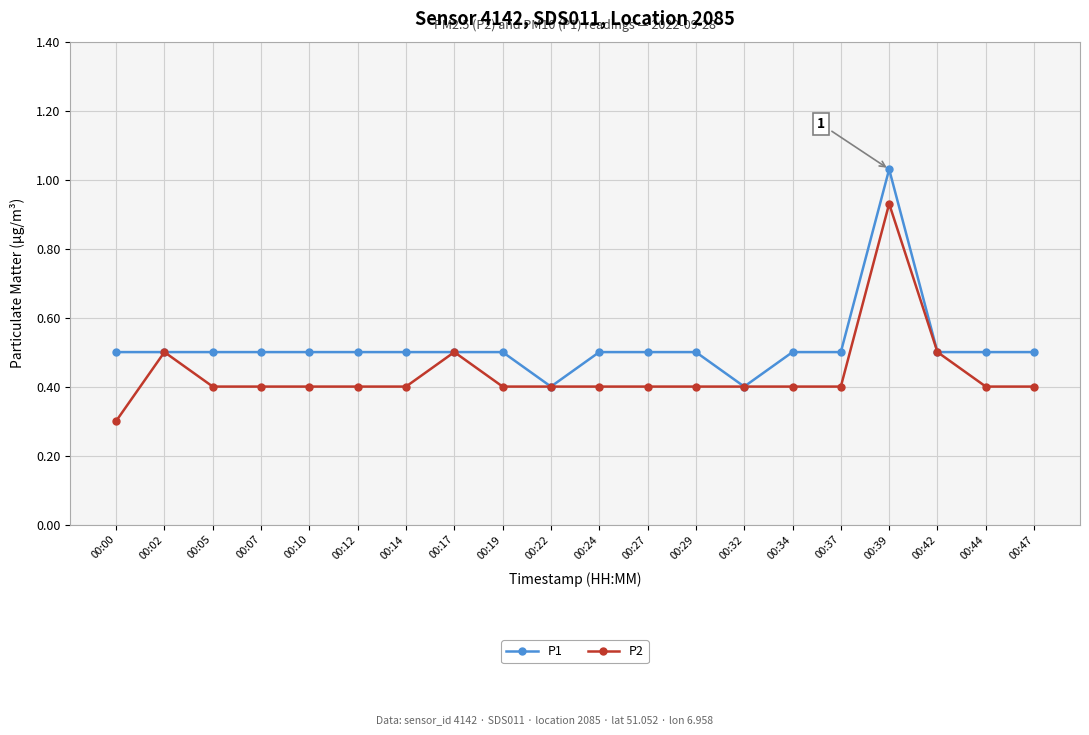

At how many categories does at least one series exceed 0?

20